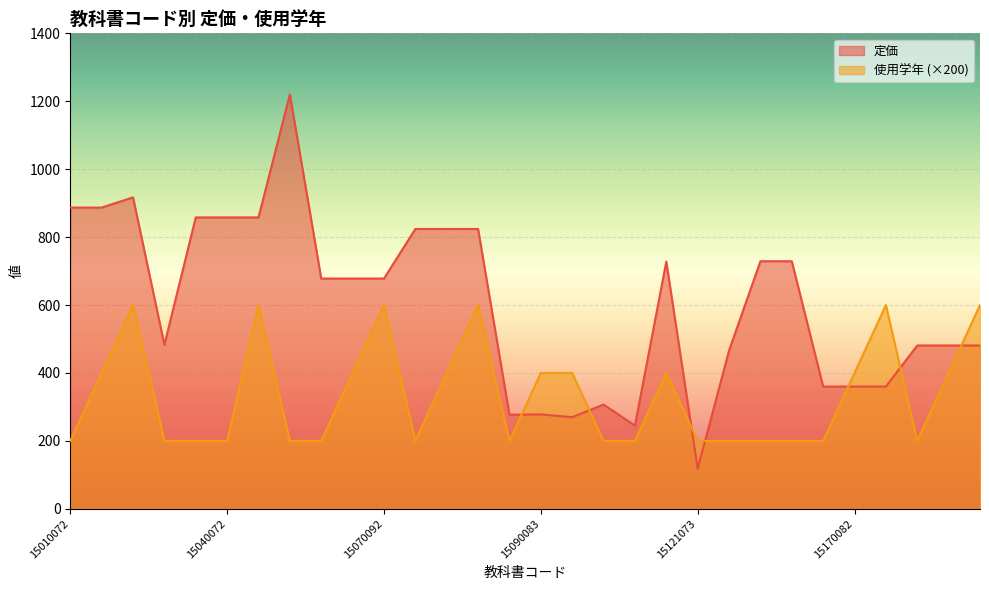

True or false: 定価 and 使用学年 intersect in this chart.

True